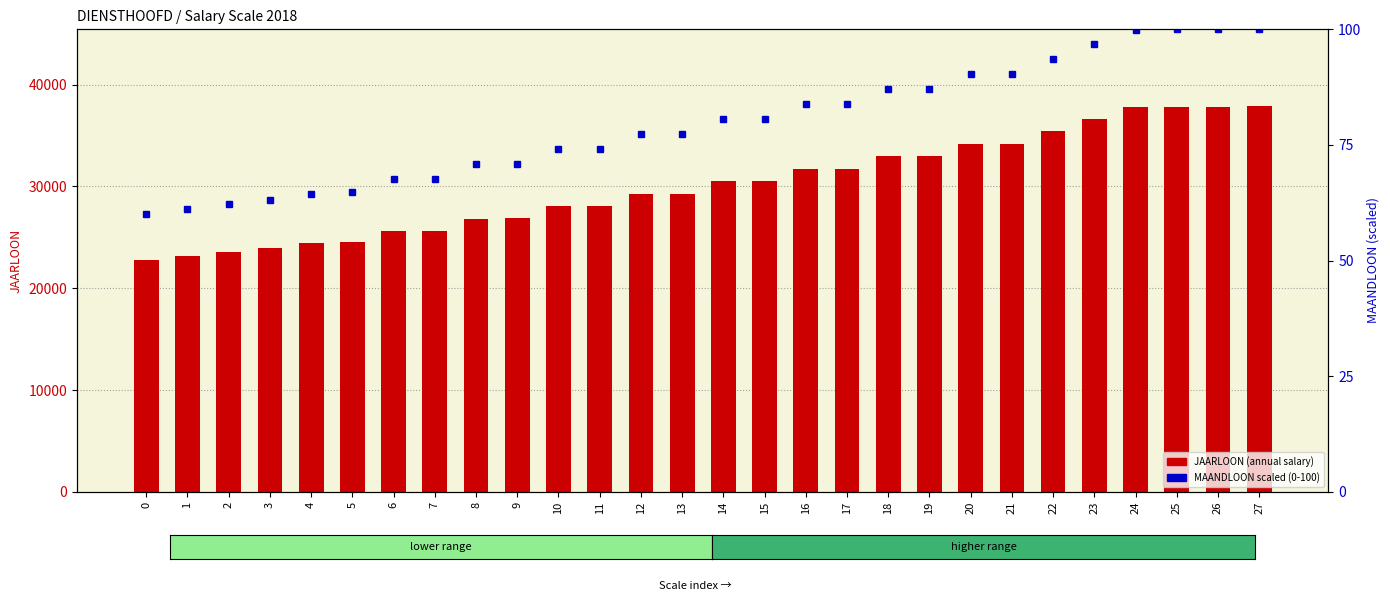

Which series has the largest total across all categories?

JAARLOON